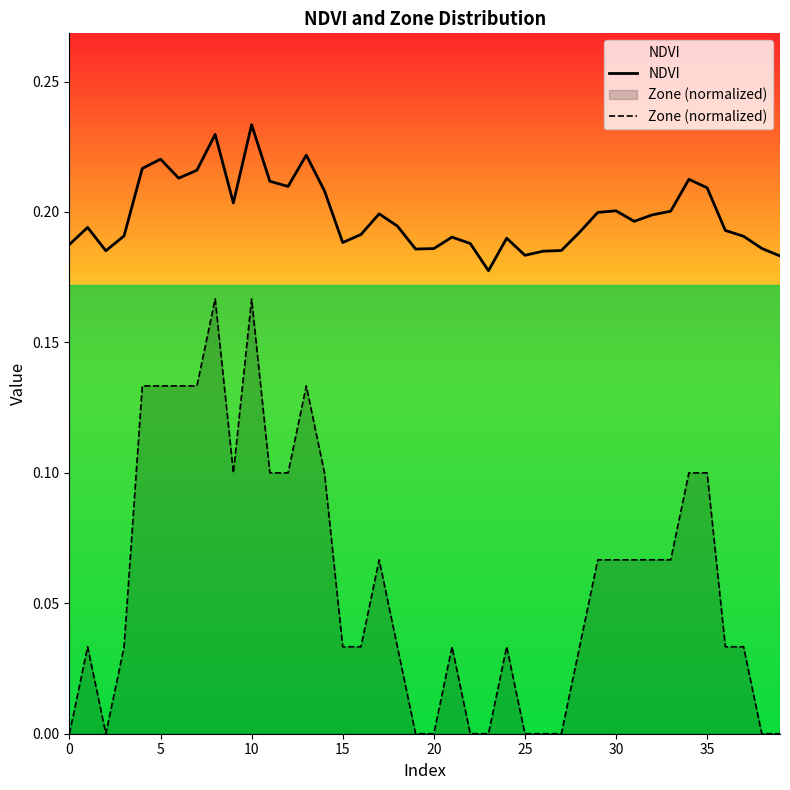

Which series has the largest range (max minus min)?

Zone (normalized)